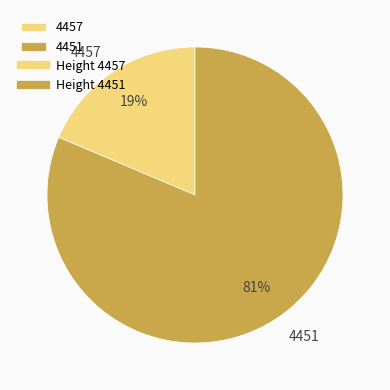

Do 4451 and 4457 together represent more than half of the pie?

Yes